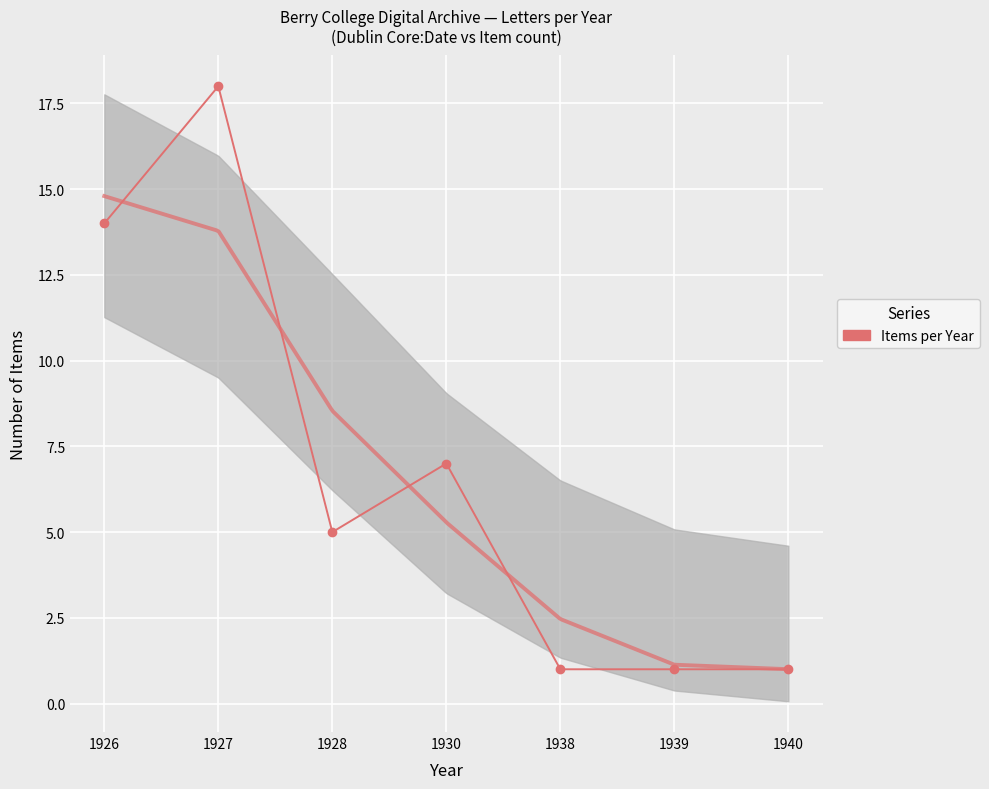

Where is the first local maximum?

1927